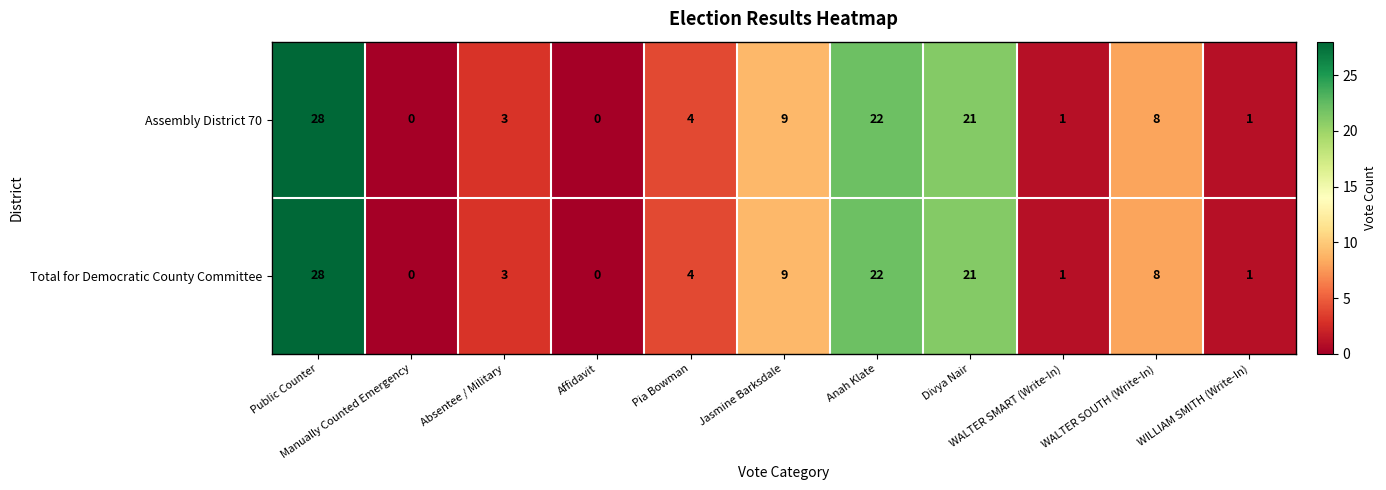

What is the greatest value displayed?

28